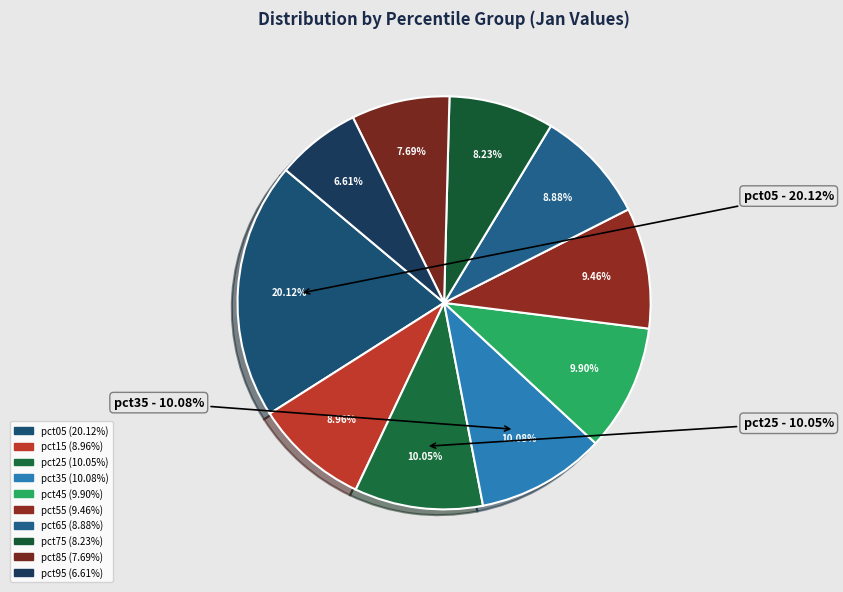

Is the sum of pct45 and pct65 greater than half?

No